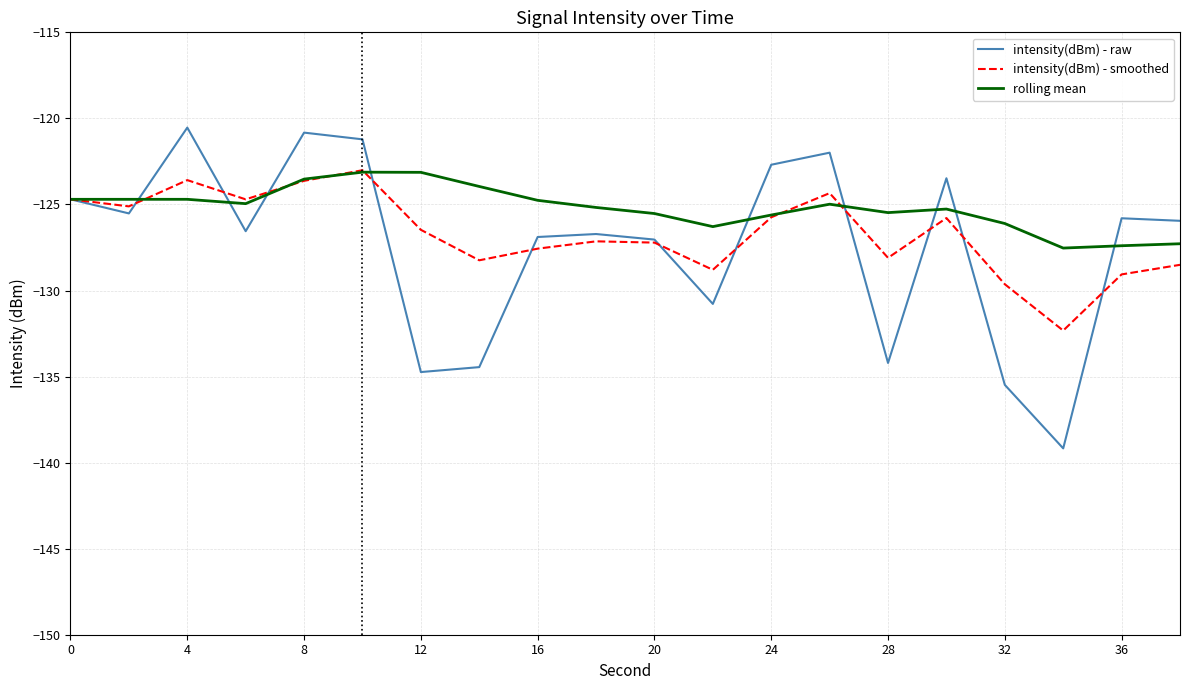

Which series has the widest spread of values?

intensity(dBm) - raw